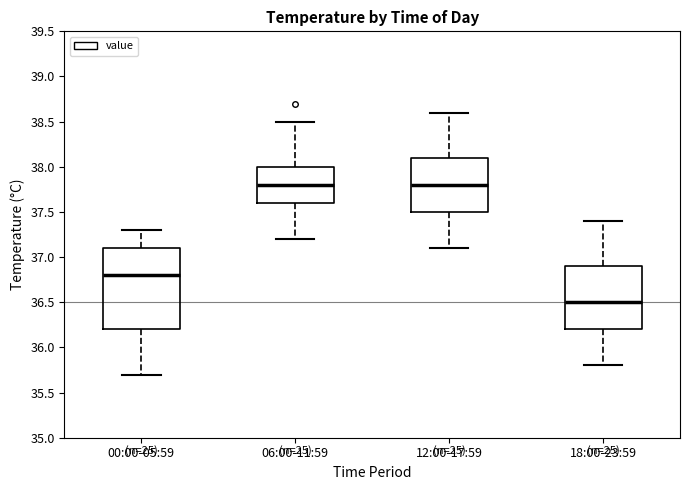

Reading left to right, transcribe this box plot: for each box, give where its median line is, the range the box spans, and where its two whiskers end, as read against the y-axis. The values are not printed on the chart, so give them approximately, as read against the axis.

00:00-05:59: median 36.8, box 36.2 to 37.1, whiskers 35.7 to 37.3
06:00-11:59: median 37.8, box 37.6 to 38.0, whiskers 37.2 to 38.5
12:00-17:59: median 37.8, box 37.5 to 38.1, whiskers 37.1 to 38.6
18:00-23:59: median 36.5, box 36.2 to 36.9, whiskers 35.8 to 37.4